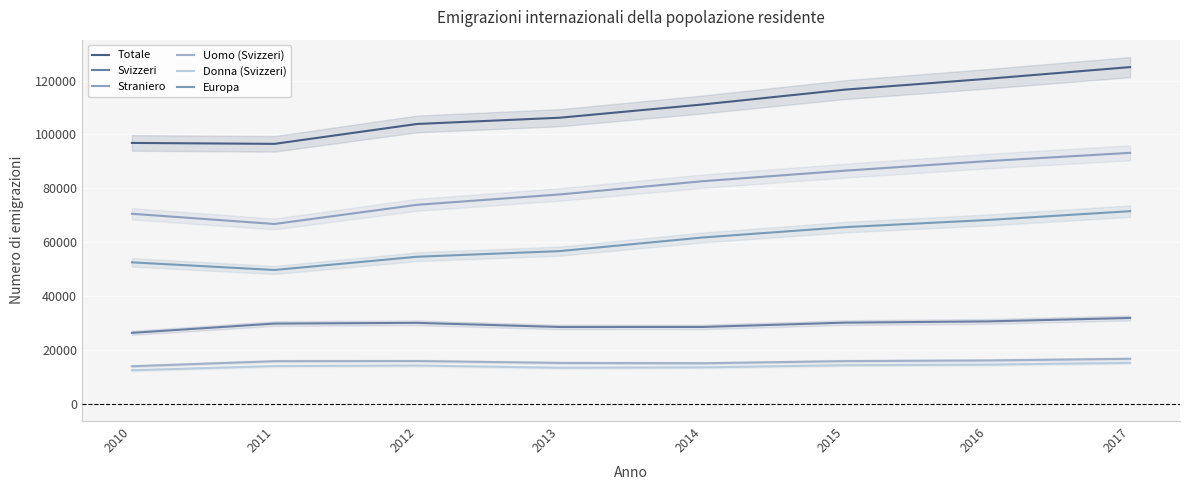

At which category does Uomo (Svizzeri) reach its first local peak?

2012